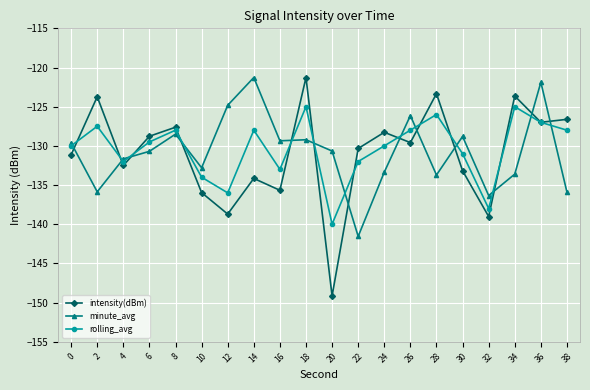

How many categories are shown in the chart?

20